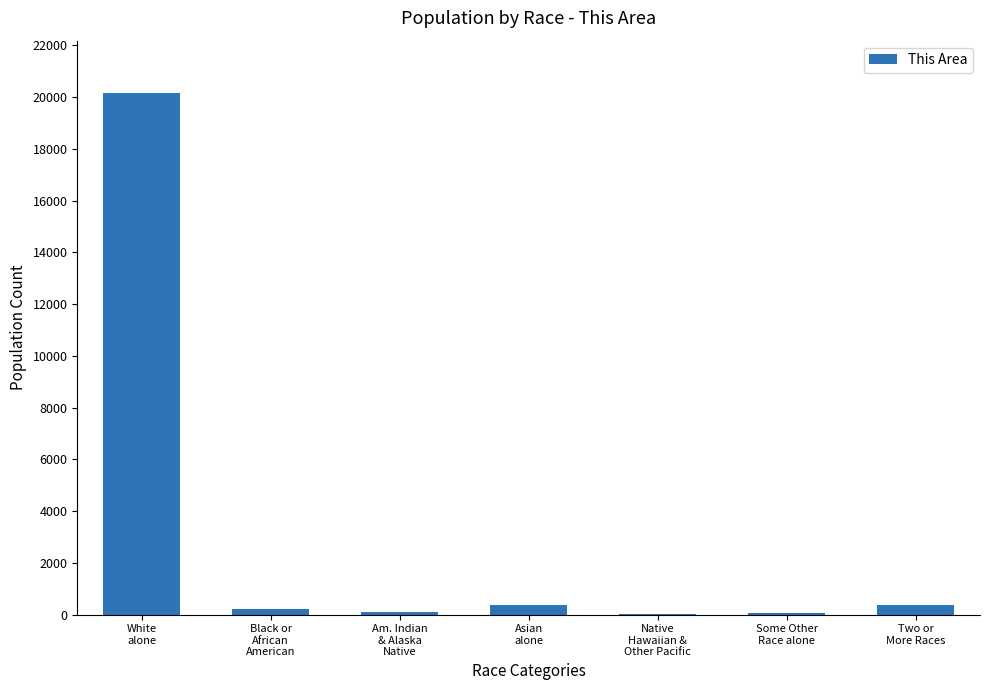

Read the value at Asian
alone, to the nearest 10.

350